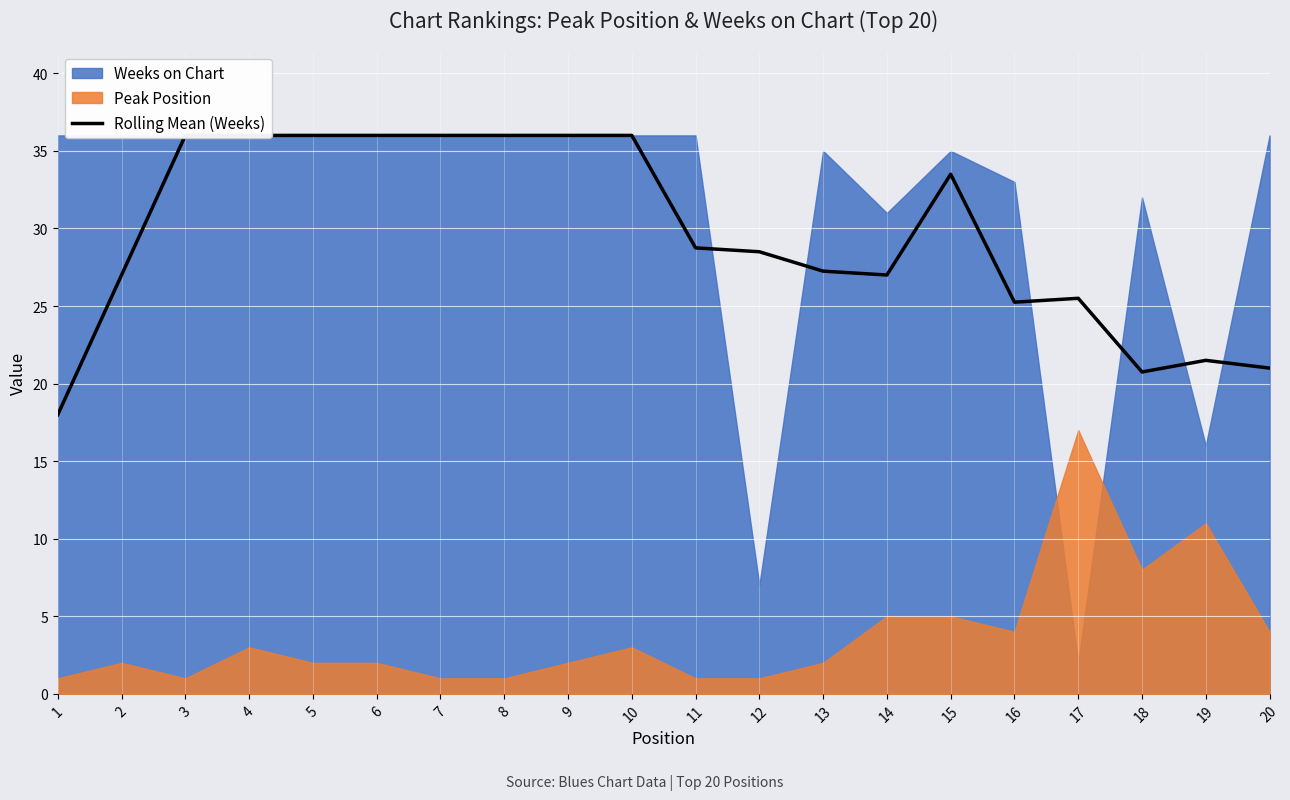

What is the value of the 16th point from the left?

25.2